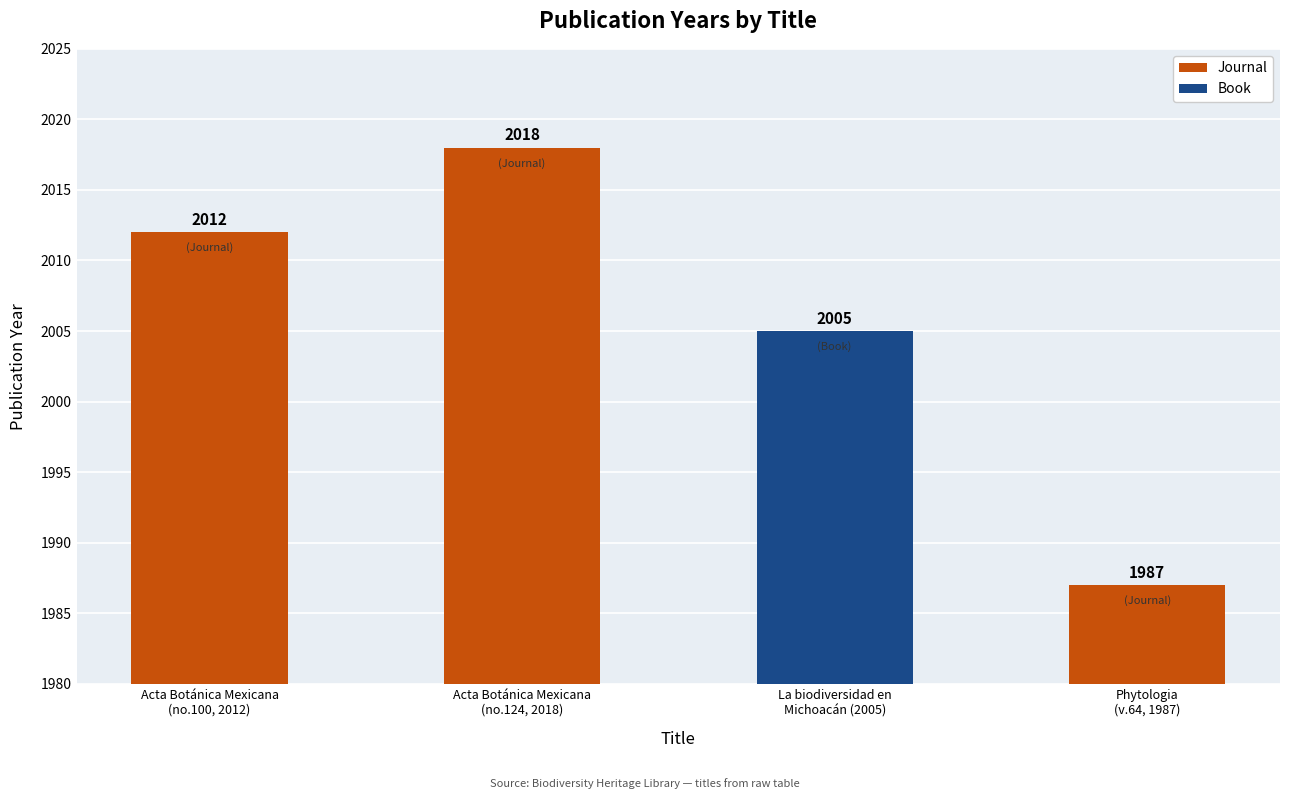

What is the difference between the maximum and minimum values in the Journal series?

31